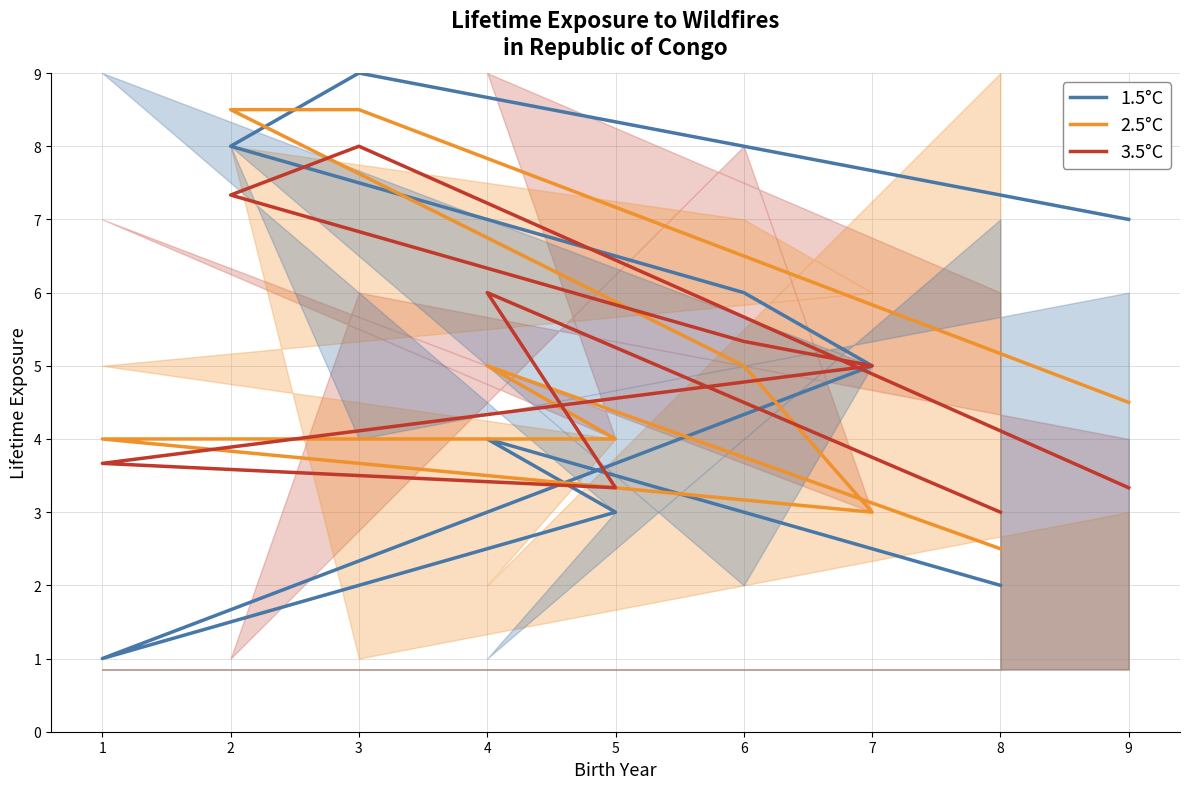

How many data points in 2.5°C are above 4?

5